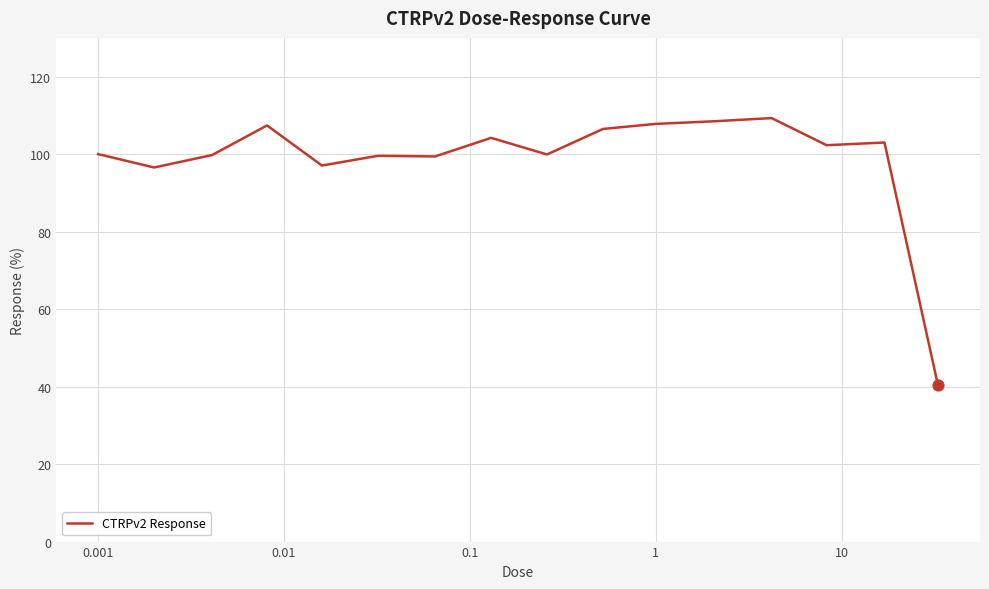

What is the greatest value displayed?

109.3